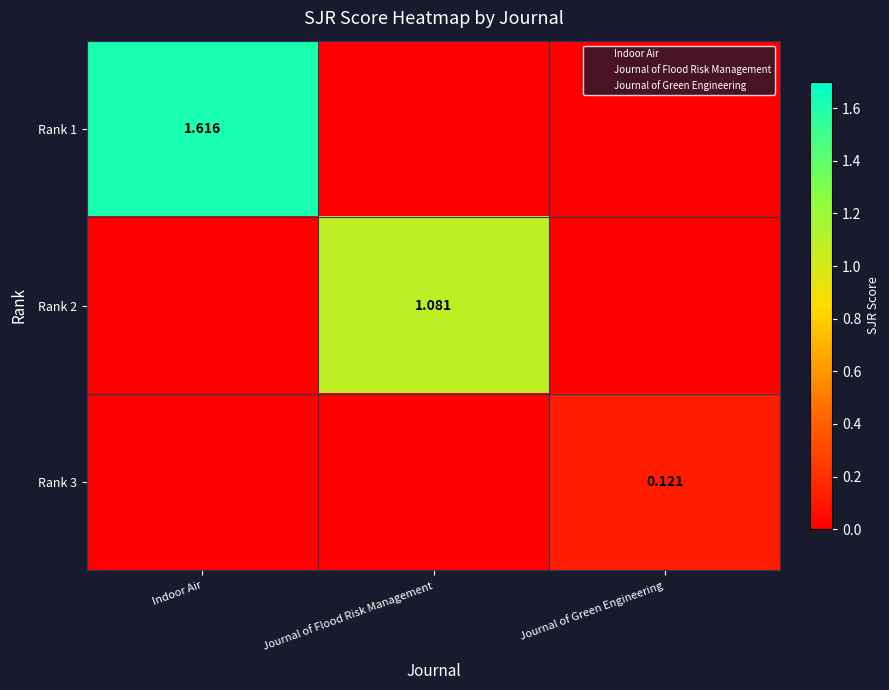

At which category is the sum across all series the highest?

Indoor Air